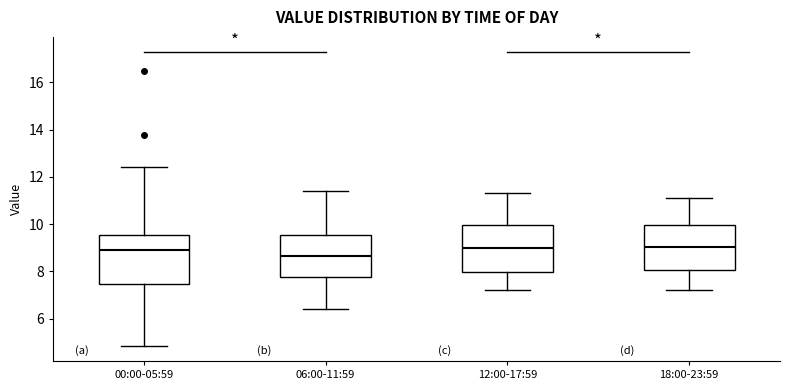

Reading left to right, read every box against the y-axis: the position of its median line, the range the box covers, and the ends of its whiskers. The values are not printed on the chart, so give them approximately, as read against the axis.

00:00-05:59: median 9.0, box 7.4 to 9.6, whiskers 4.8 to 12.4
06:00-11:59: median 8.6, box 7.8 to 9.6, whiskers 6.4 to 11.4
12:00-17:59: median 9.0, box 8.0 to 10.0, whiskers 7.2 to 11.4
18:00-23:59: median 9.0, box 8.0 to 10.0, whiskers 7.2 to 11.2